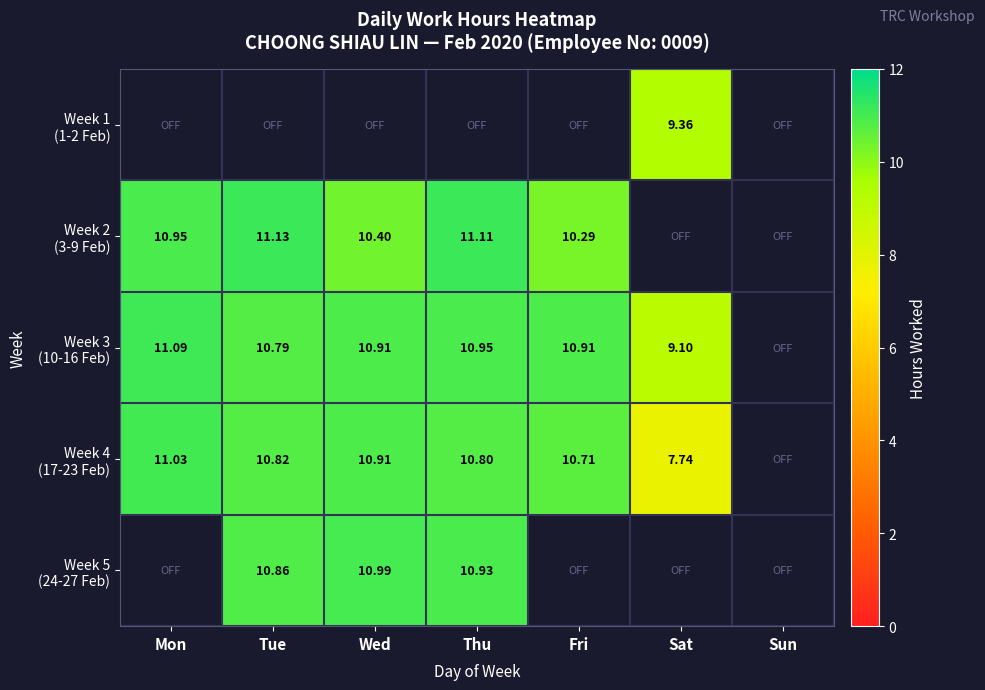

How many distinct data groups are displayed?

5